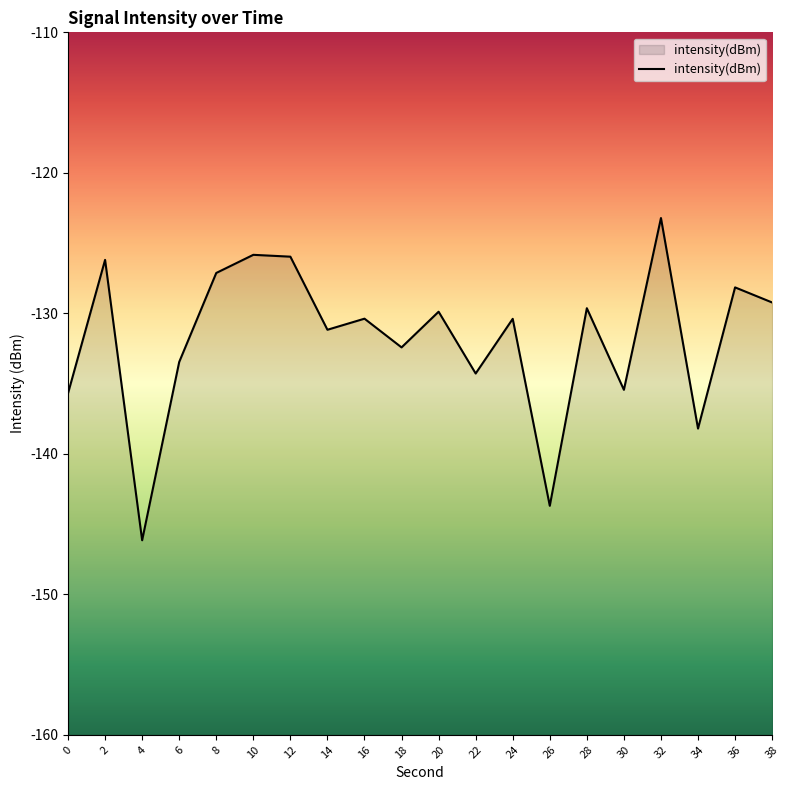

What is the value of the 4th point from the left?

-133.5